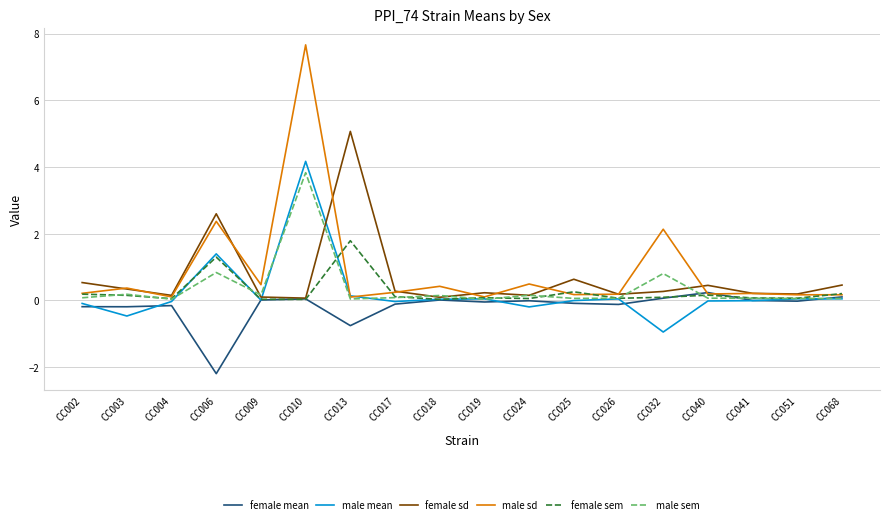

Is the value of female mean at CC004 greater than the value of female sem at CC003?

No